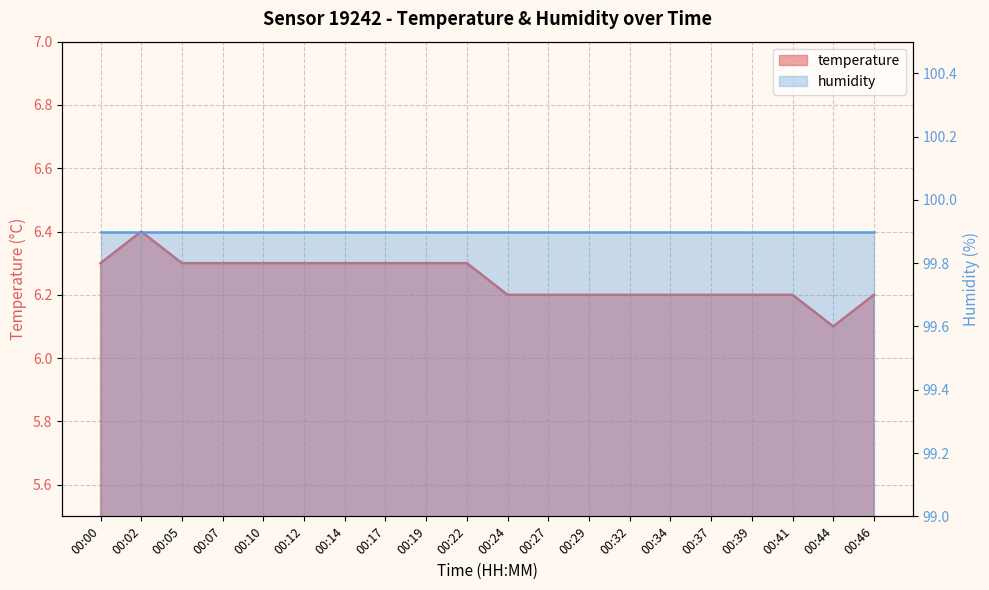

Rank the categories by value from highest to lowest.

00:02, 00:00, 00:05, 00:07, 00:10, 00:12, 00:14, 00:17, 00:19, 00:22, 00:24, 00:27, 00:29, 00:32, 00:34, 00:37, 00:39, 00:41, 00:46, 00:44